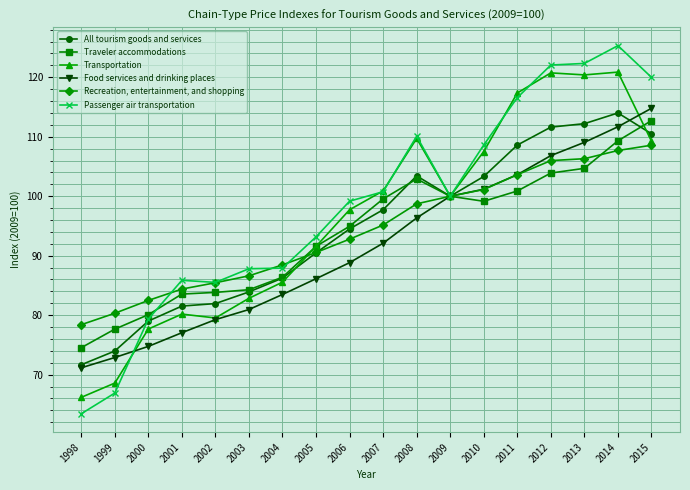

True or false: All tourism goods and services has more than 0 interior local peaks.

True